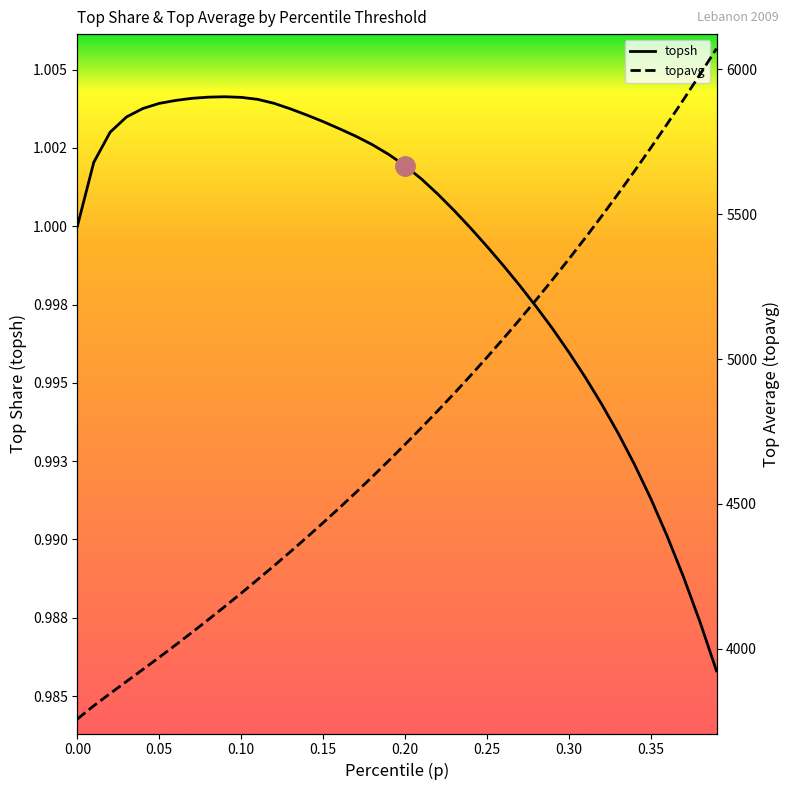

Does the chart have visible grid lines?

No